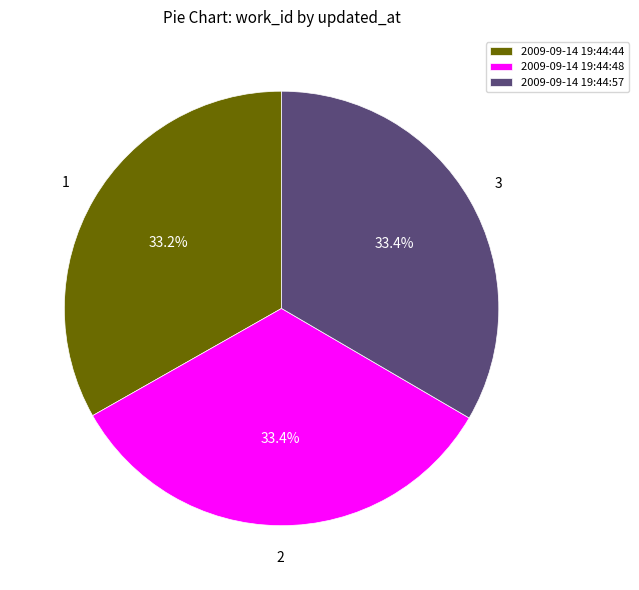

Does 2009-09-14 19:44:48 represent more than half of the total?

No